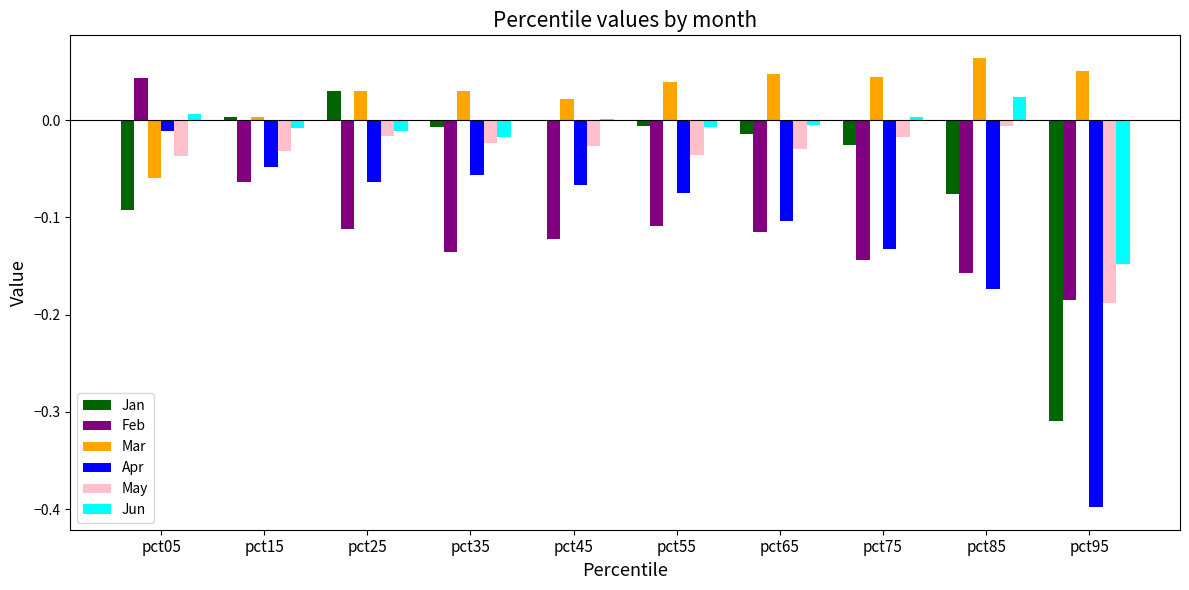

Is the value of Apr at pct55 greater than the value of Mar at pct45?

No